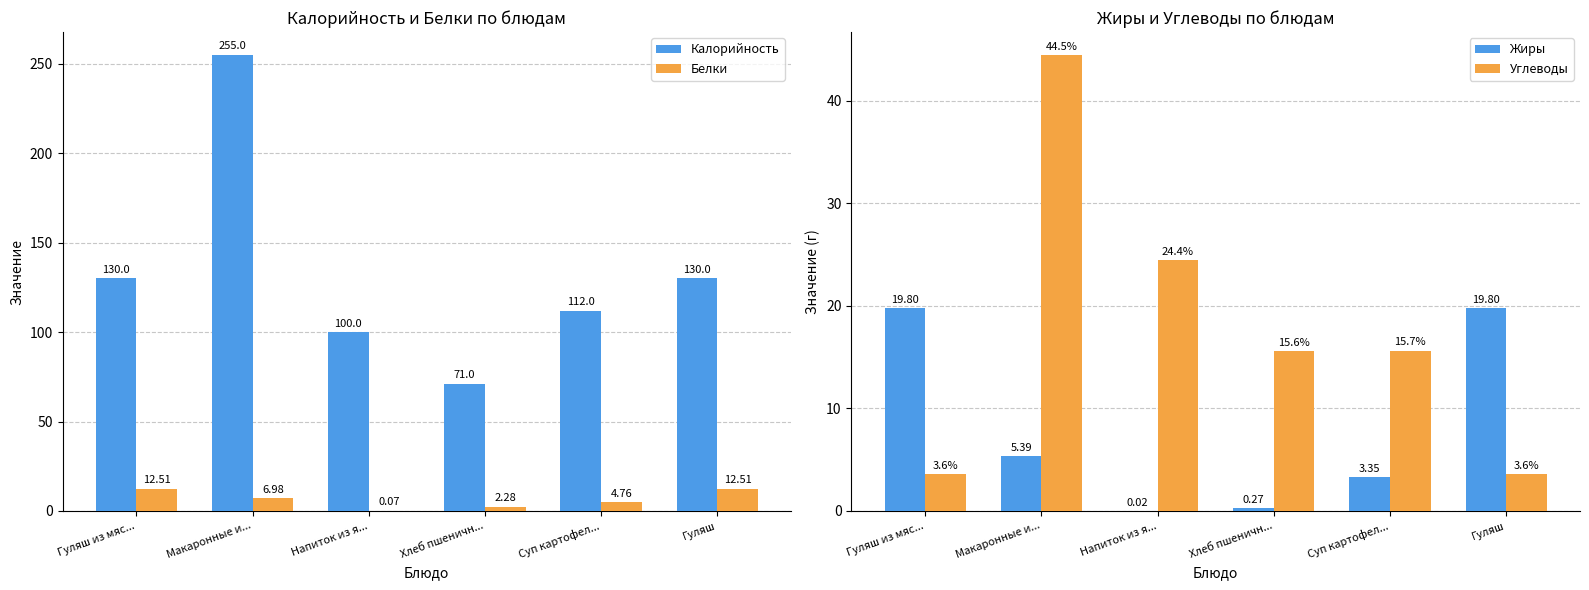

True or false: Белки has a value of 2.3 at Хлеб пшеничн....

True